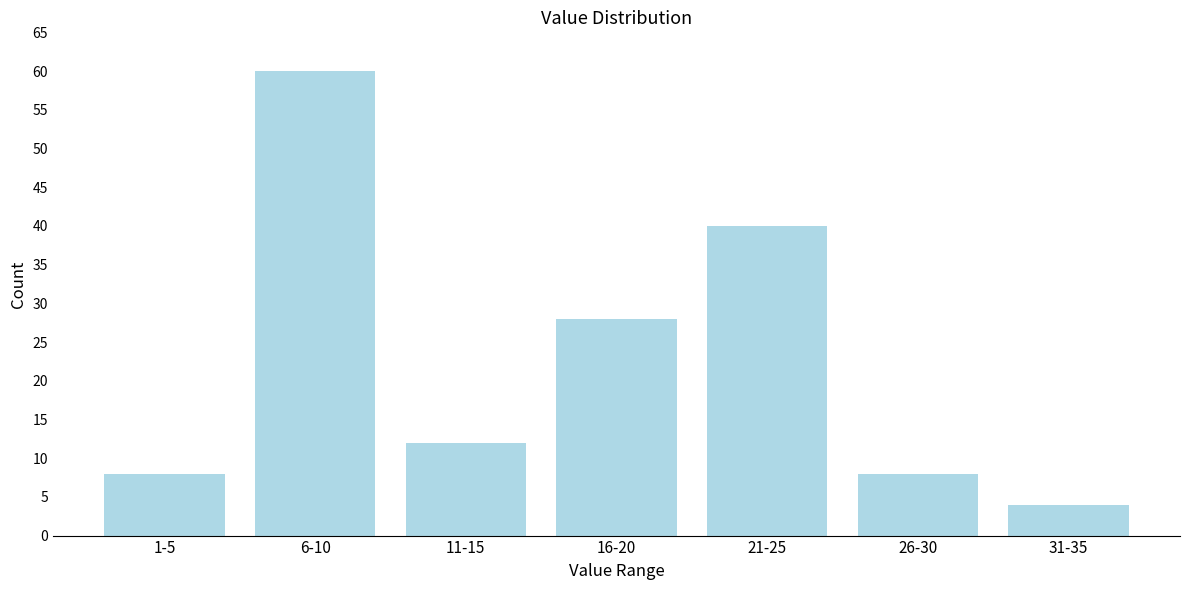

Reading left to right, list all the values displayed in this chart.

1-5=8	6-10=60	11-15=12	16-20=28	21-25=40	26-30=8	31-35=4